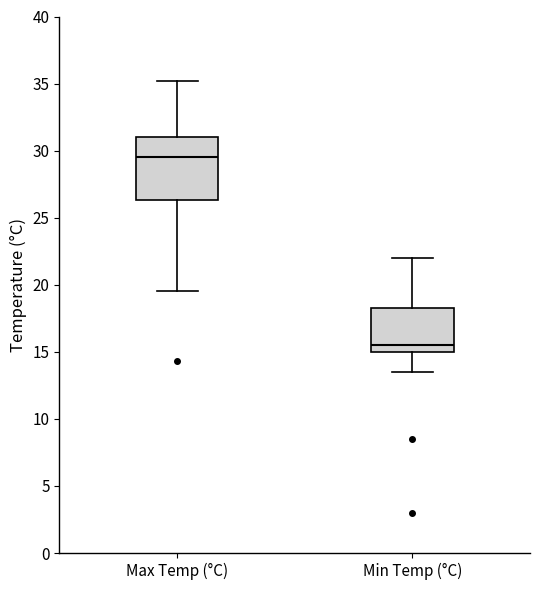

Where is the lower edge of the box for Max Temp (°C) on the y-axis? The values are not printed on the chart, so give them approximately, as read against the axis.

26.5